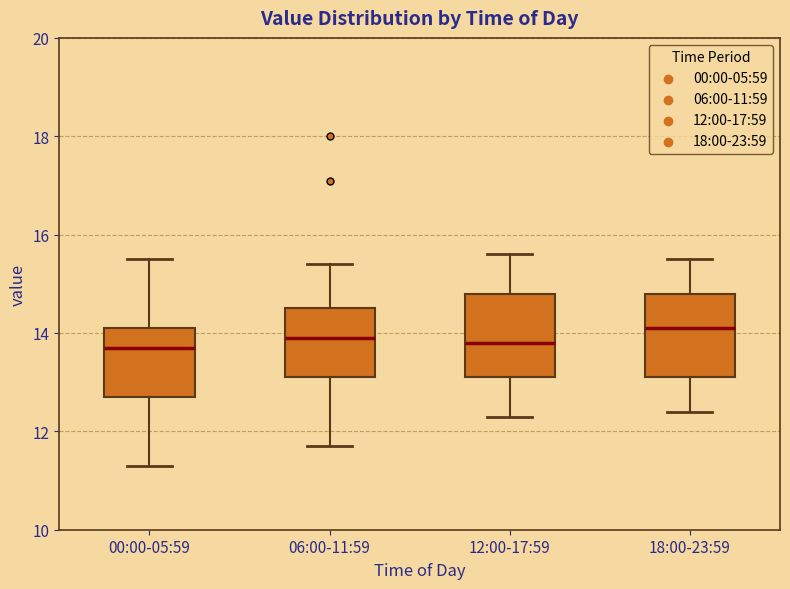

Reading left to right, transcribe this box plot: for each box, give where its median line is, the range the box spans, and where its two whiskers end, as read against the y-axis. The values are not printed on the chart, so give them approximately, as read against the axis.

00:00-05:59: median 13.8, box 12.8 to 14.2, whiskers 11.4 to 15.6
06:00-11:59: median 14.0, box 13.2 to 14.6, whiskers 11.8 to 15.4
12:00-17:59: median 13.8, box 13.2 to 14.8, whiskers 12.4 to 15.6
18:00-23:59: median 14.2, box 13.2 to 14.8, whiskers 12.4 to 15.6